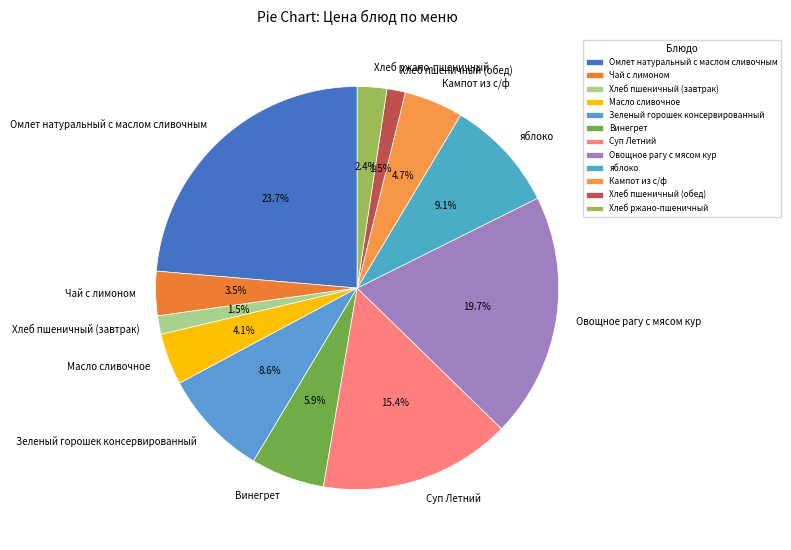

Does any single category account for the majority?

No